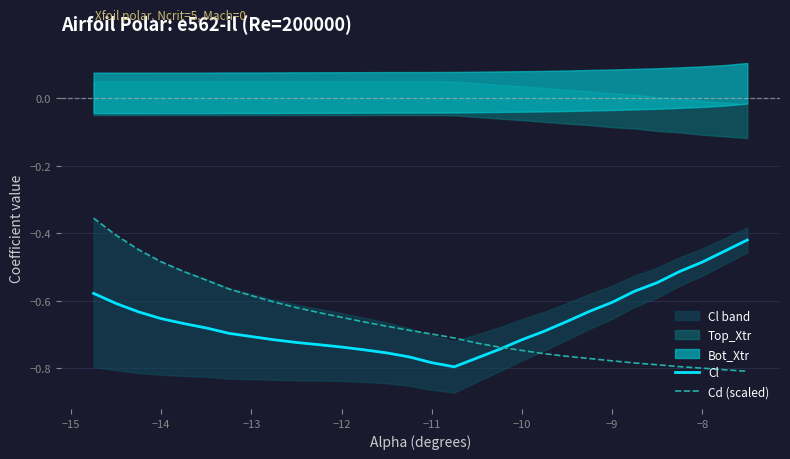

Which series has the largest range (max minus min)?

Cd (scaled)